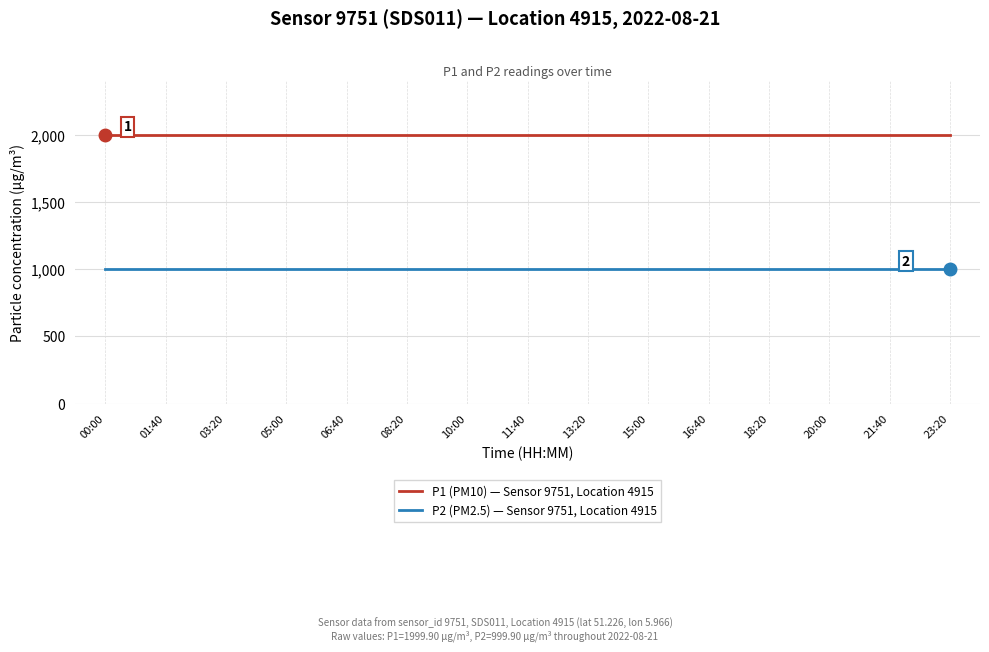

The P1 (PM10) — Sensor 9751, Location 4915 series shows 1198.2 at 16:40. True or false?

False